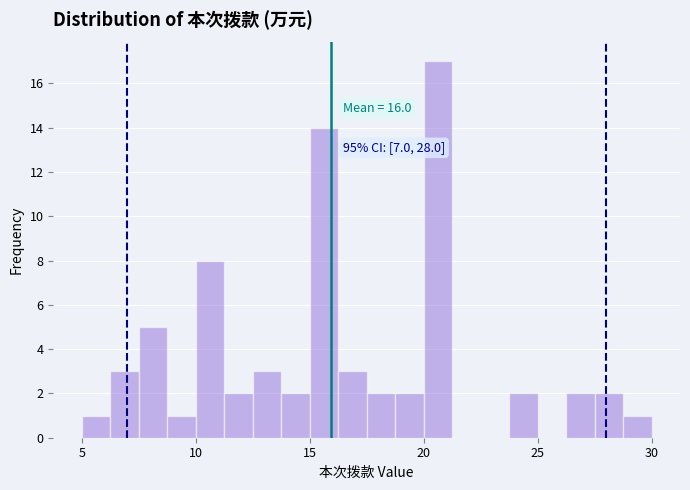

Around what value on the x-axis is the tallest bar? Give the approximate position of its centre, as read against the axis.

20.5